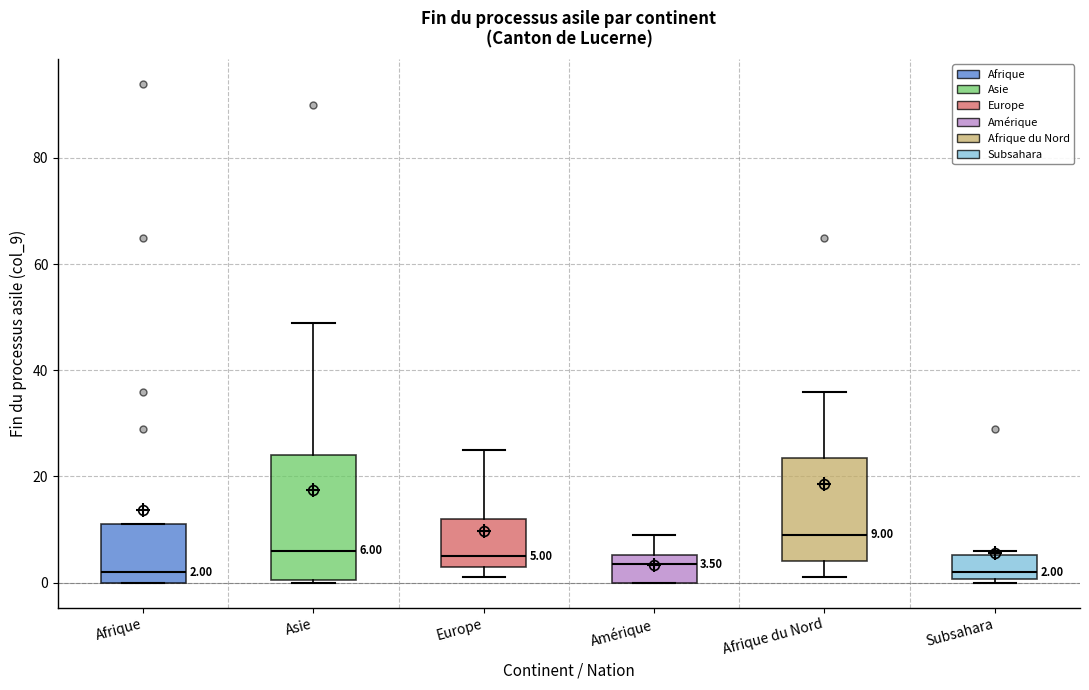

Which box is the tallest, from its lower edge to its upper edge?

Asie